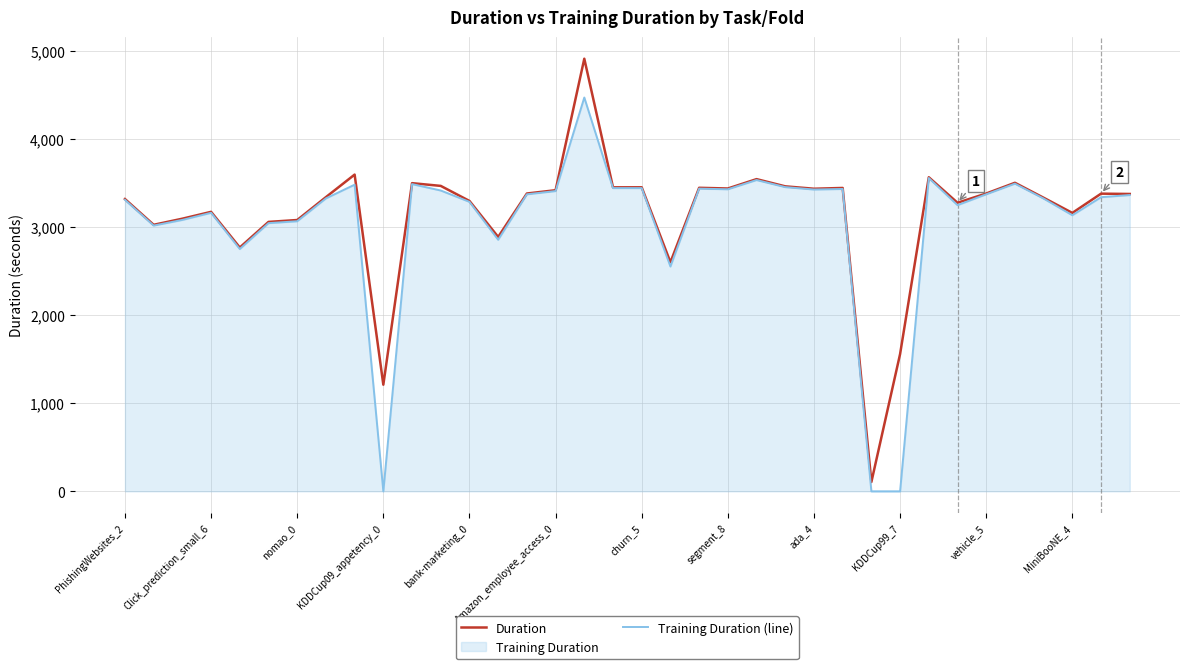

The Duration series shows 1713.9 at ada_4. True or false?

False